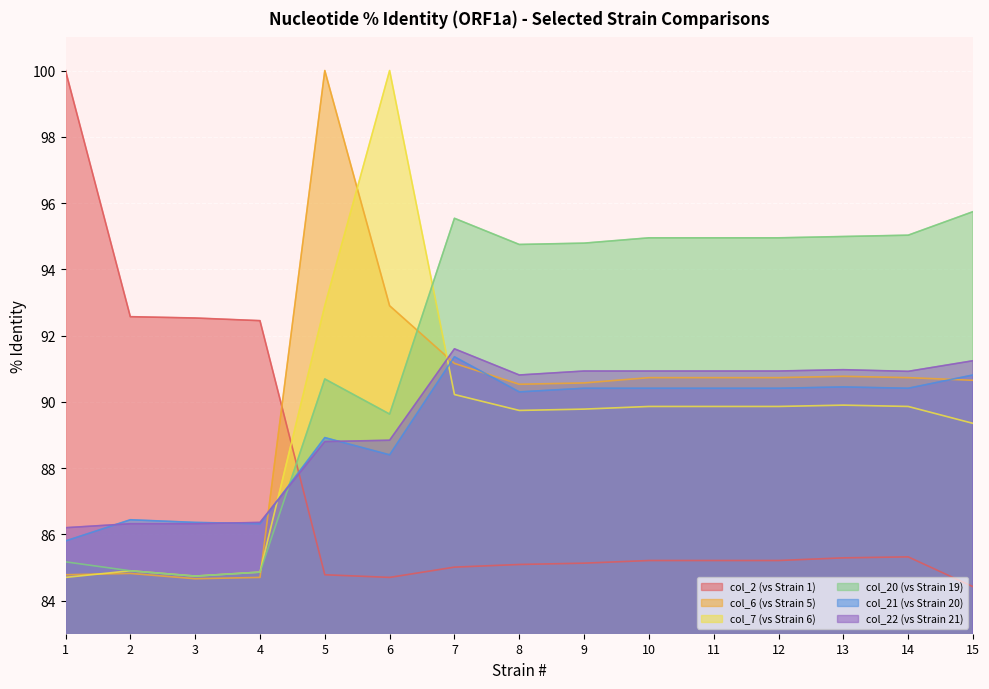

How many times do col_20 (vs Strain 19) and col_7 (vs Strain 6) cross each other?

1